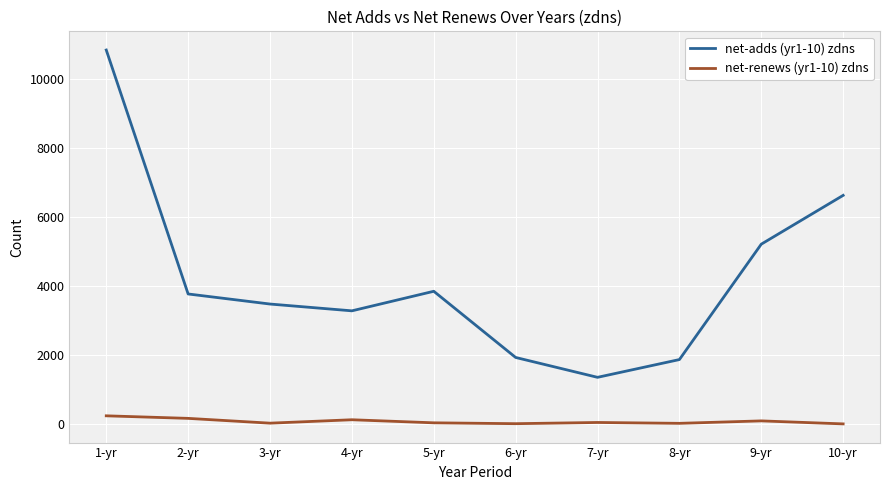

What position from the left is 2-yr?

2